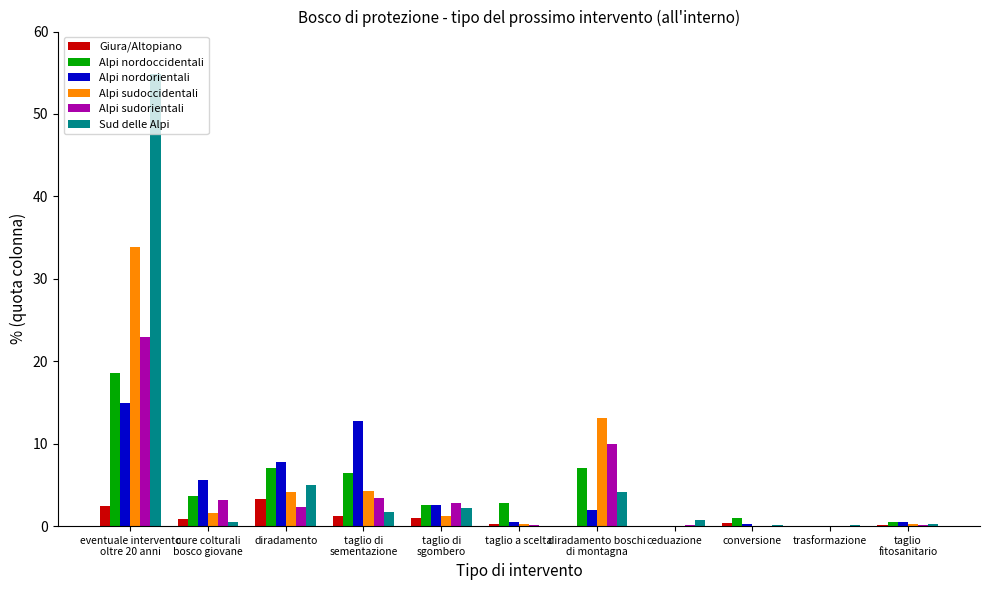

The Alpi nordorientali series shows 3.3 at cure colturali
bosco giovane. True or false?

False